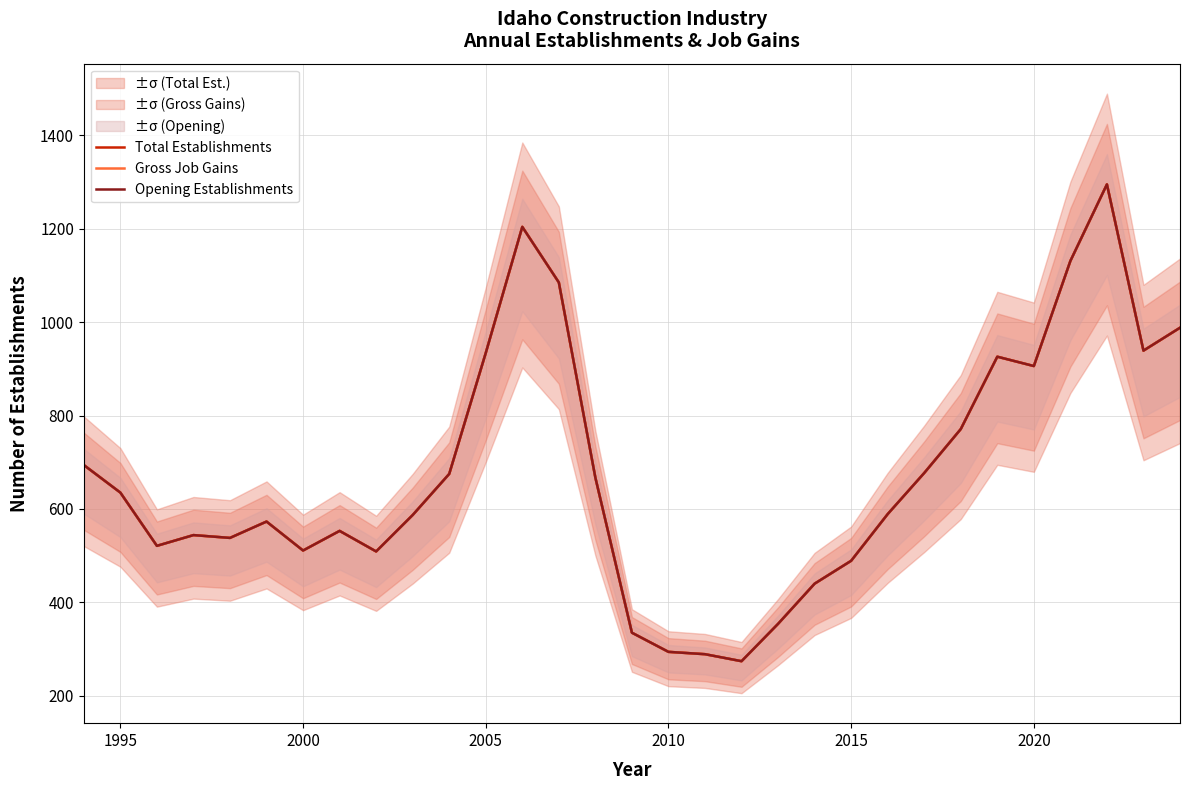

The Opening Establishments series shows 144 at 10. True or false?

False